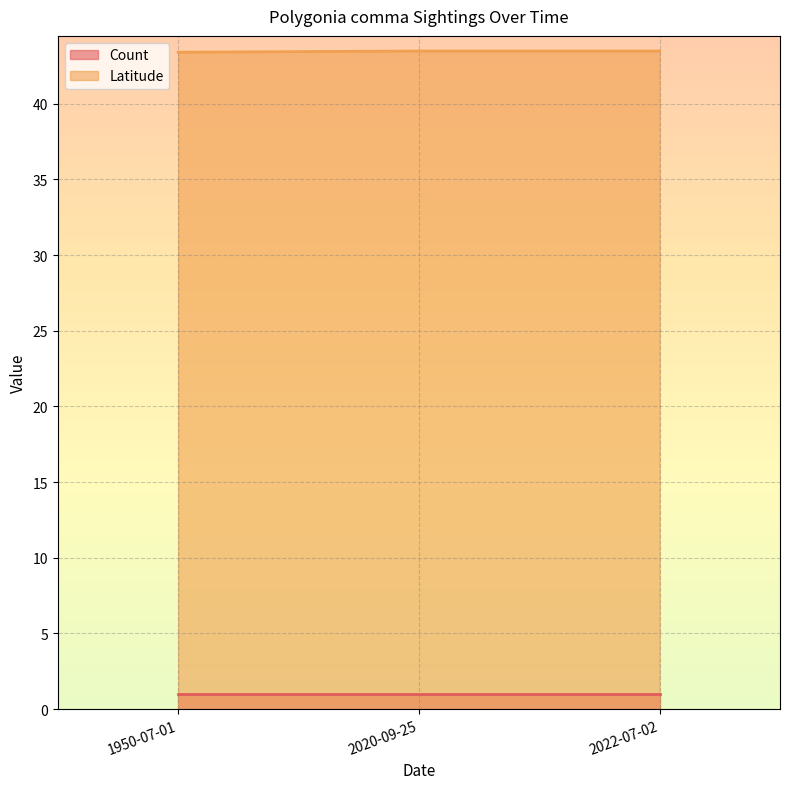

Rank the categories by value from highest to lowest.

2020-09-25, 2022-07-02, 1950-07-01